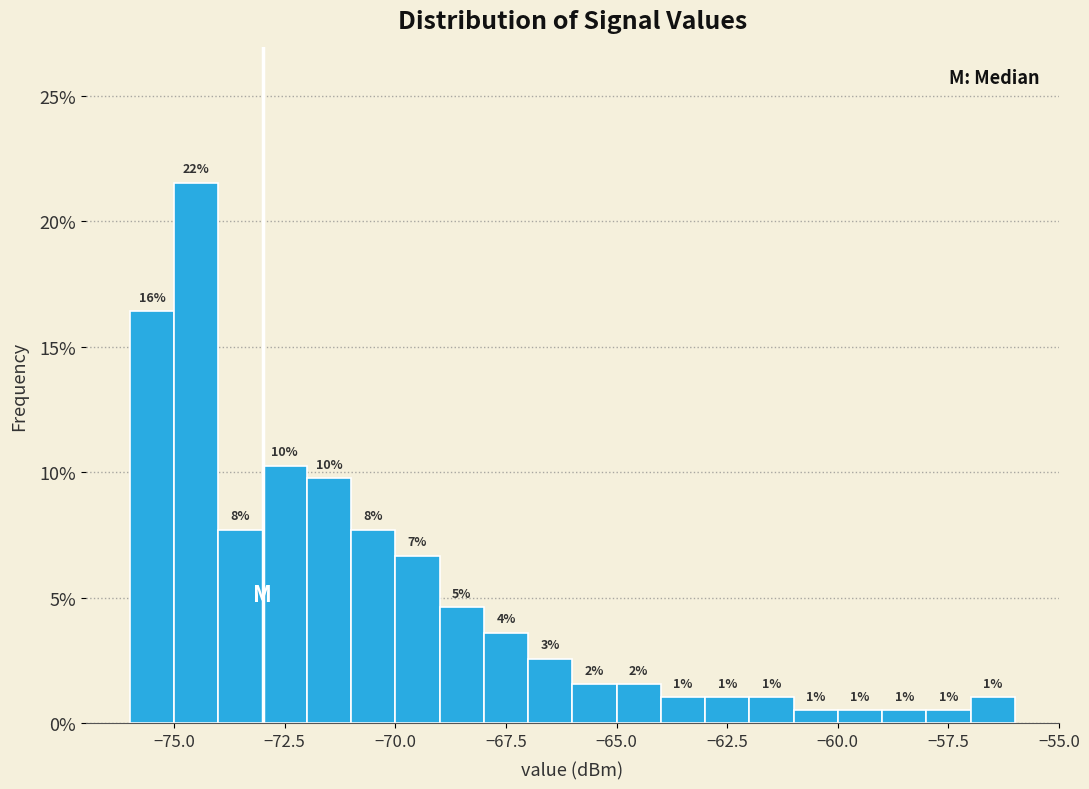

Read against the x-axis, roughly where is the centre of the tallest bar?

-74.5